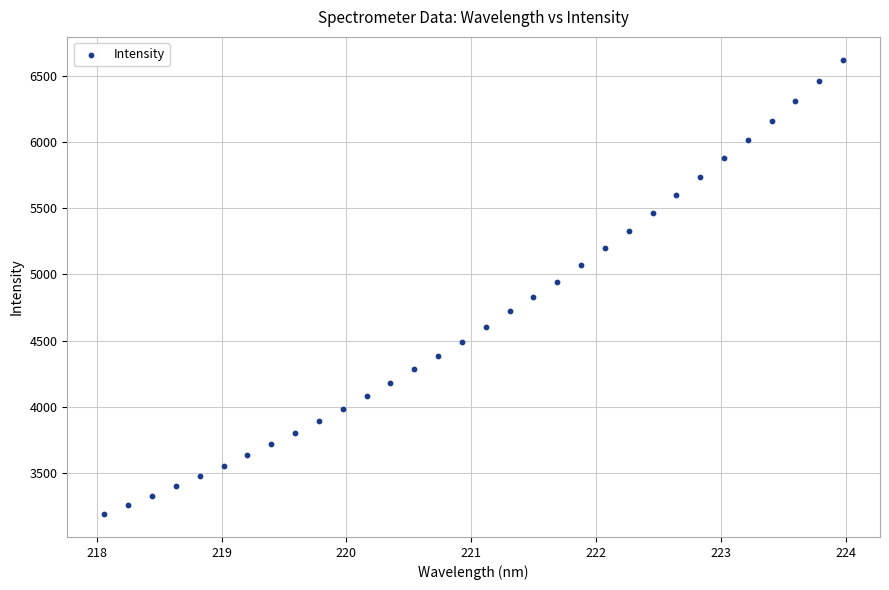

What is the range of Y values (max minus min)?

3430.3